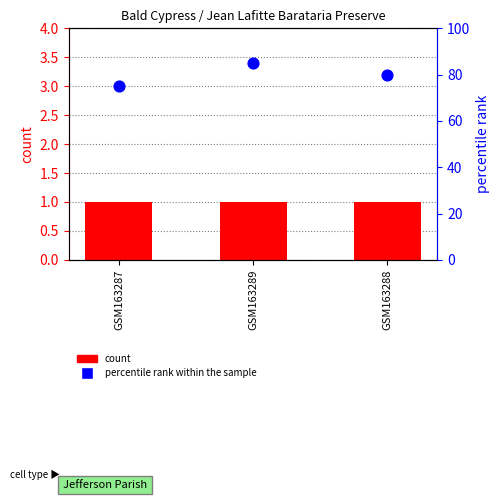

Which series has the widest spread of Y values?

percentile rank within the sample